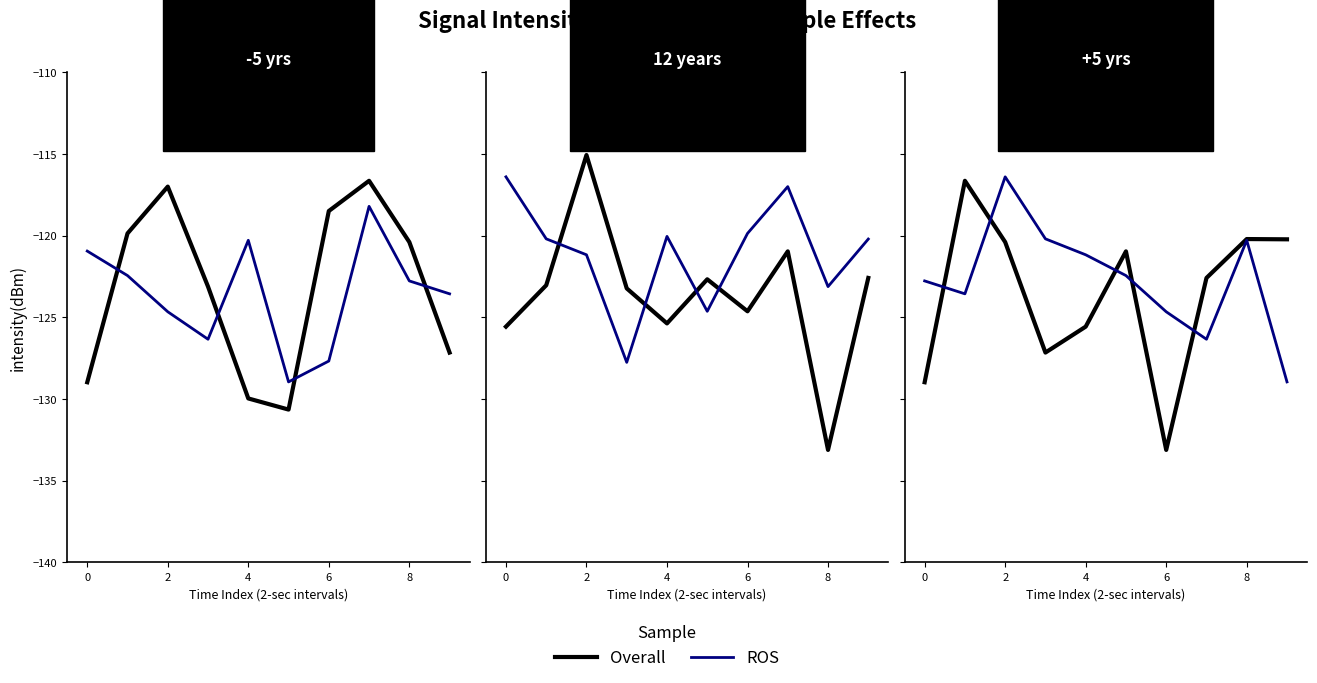

Which series ends up on top after the final intersection of ROS and Overall?

Overall